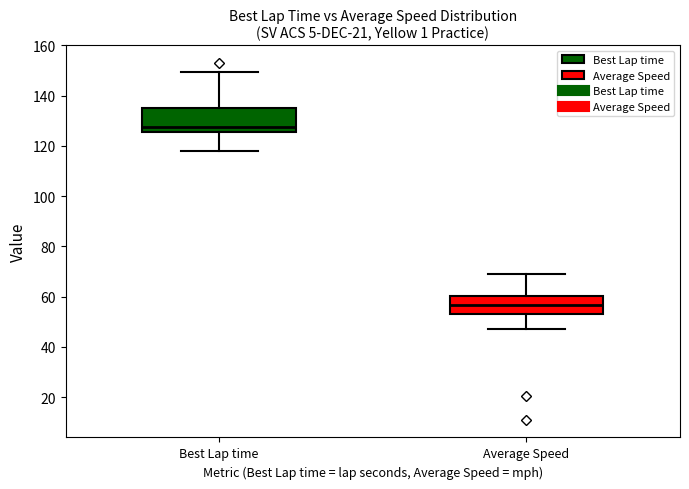

Comparing the boxes themselves (not the whiskers), which one is the tallest?

Best Lap time